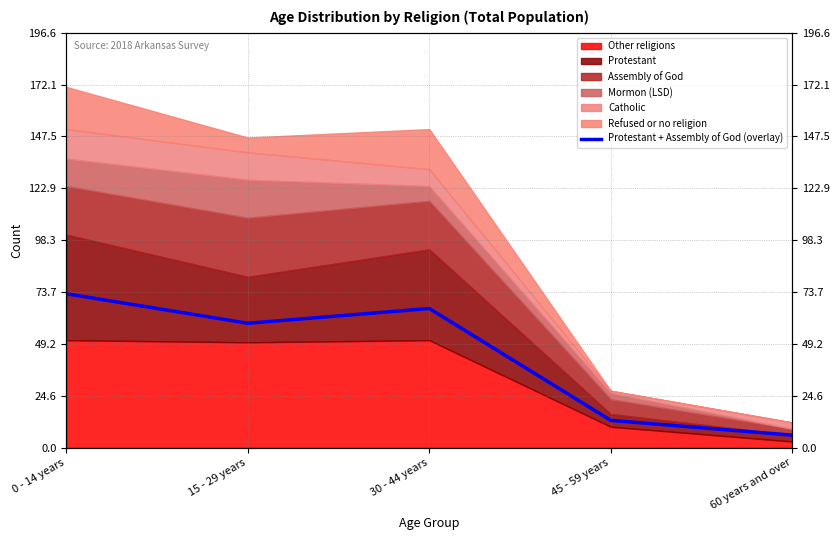

The value at 45 - 59 years is 3. True or false?

False